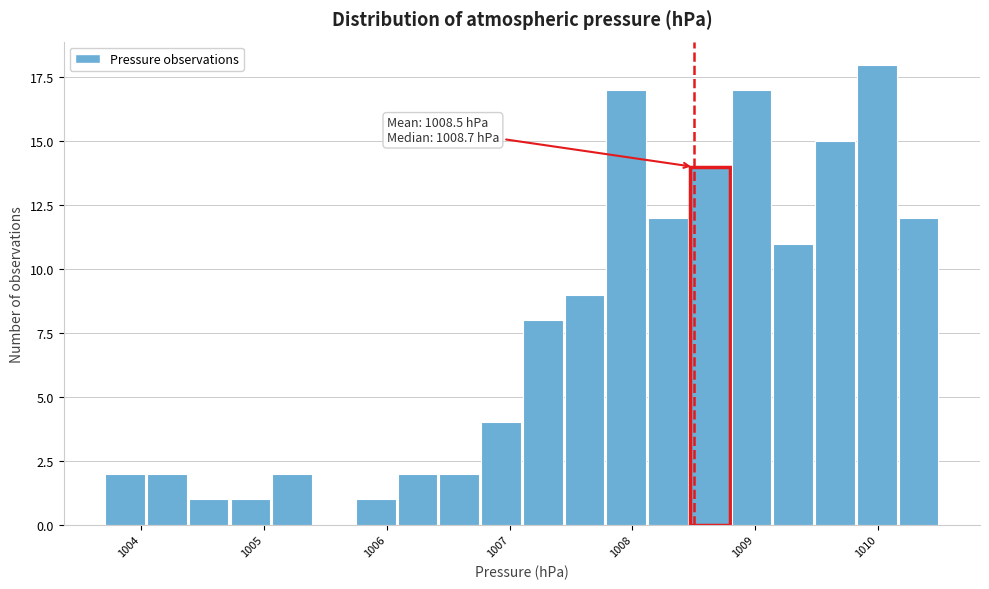

Read against the x-axis, roughly where is the centre of the tallest bar?

1010.0